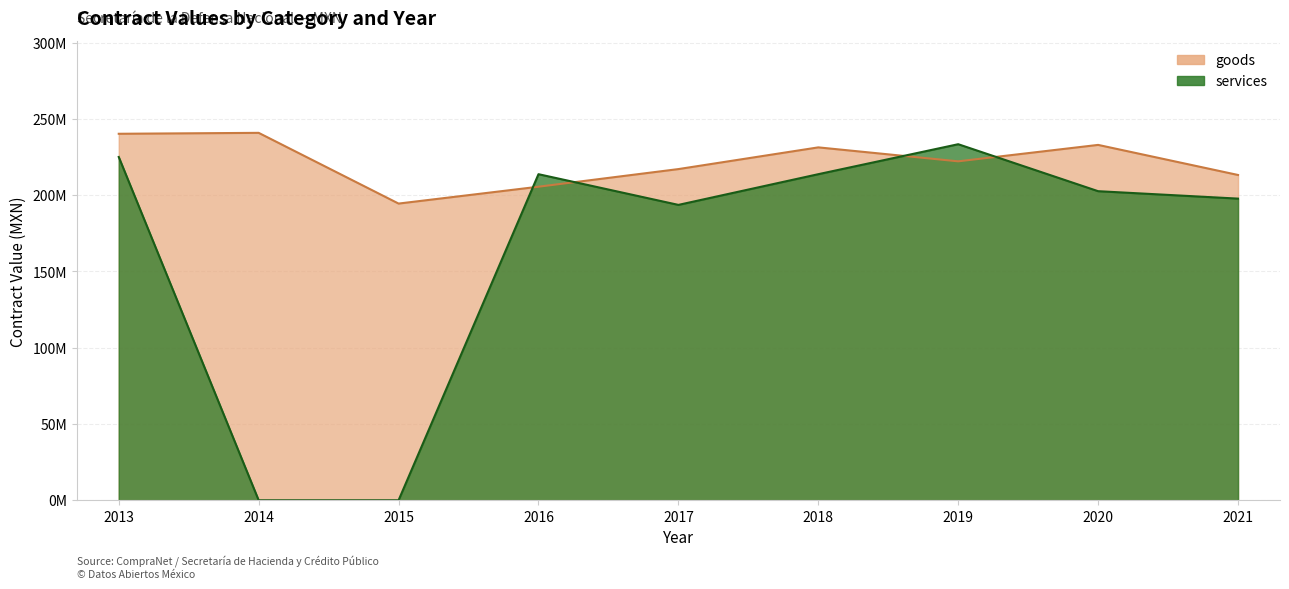

The services series shows 0 at 2015. True or false?

True